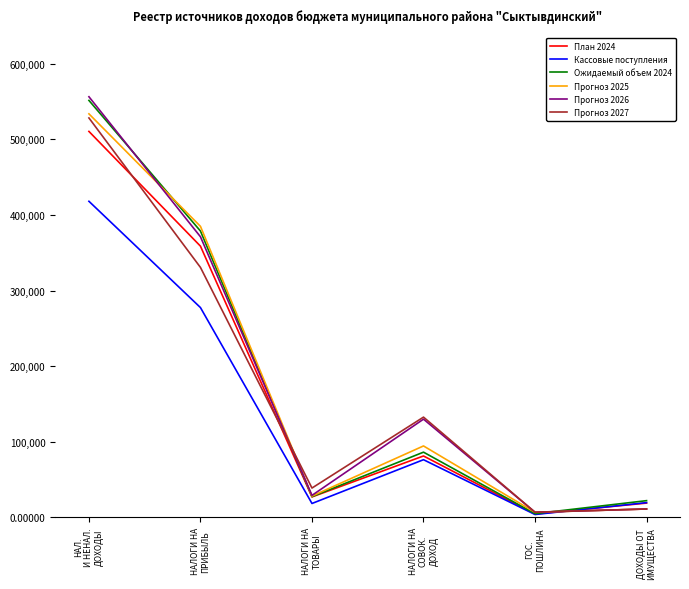

How many interior local peaks does the Кассовые поступления series have?

1